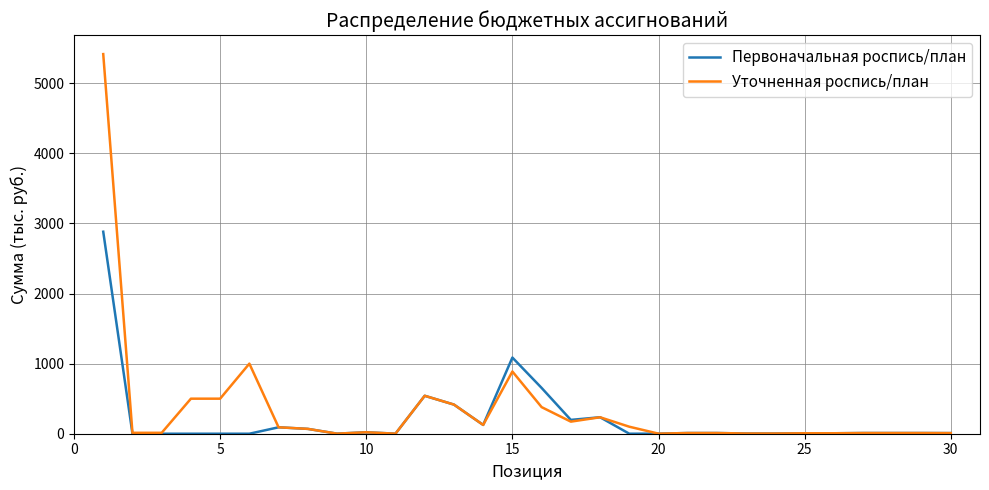

List the series in order of their peak value, highest first.

Уточненная роспись/план, Первоначальная роспись/план